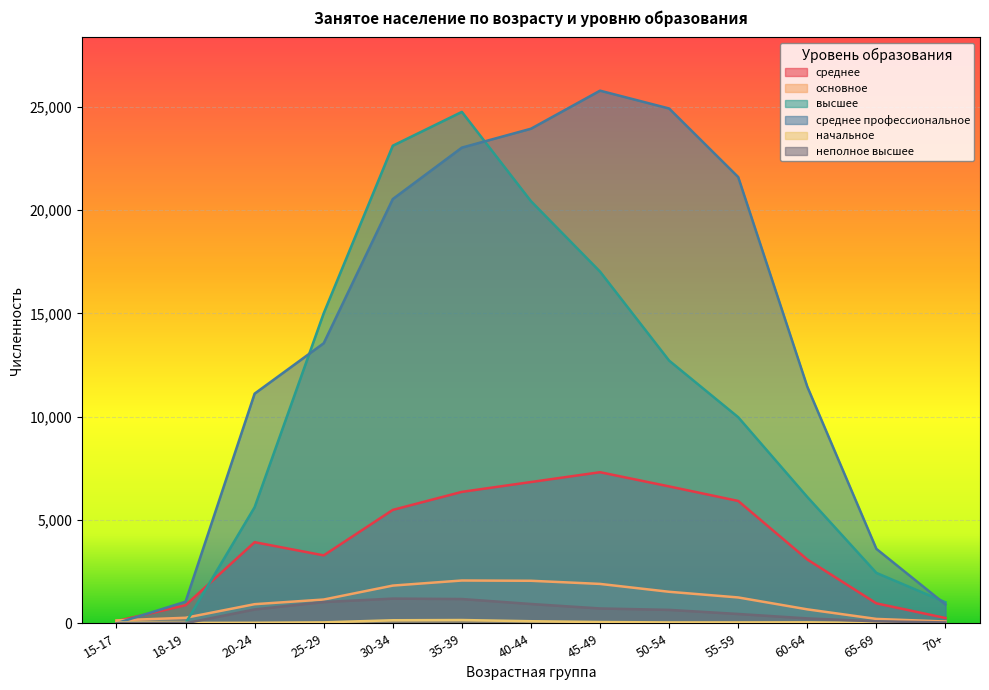

The value of высшее at 18-19 is 8930. True or false?

False